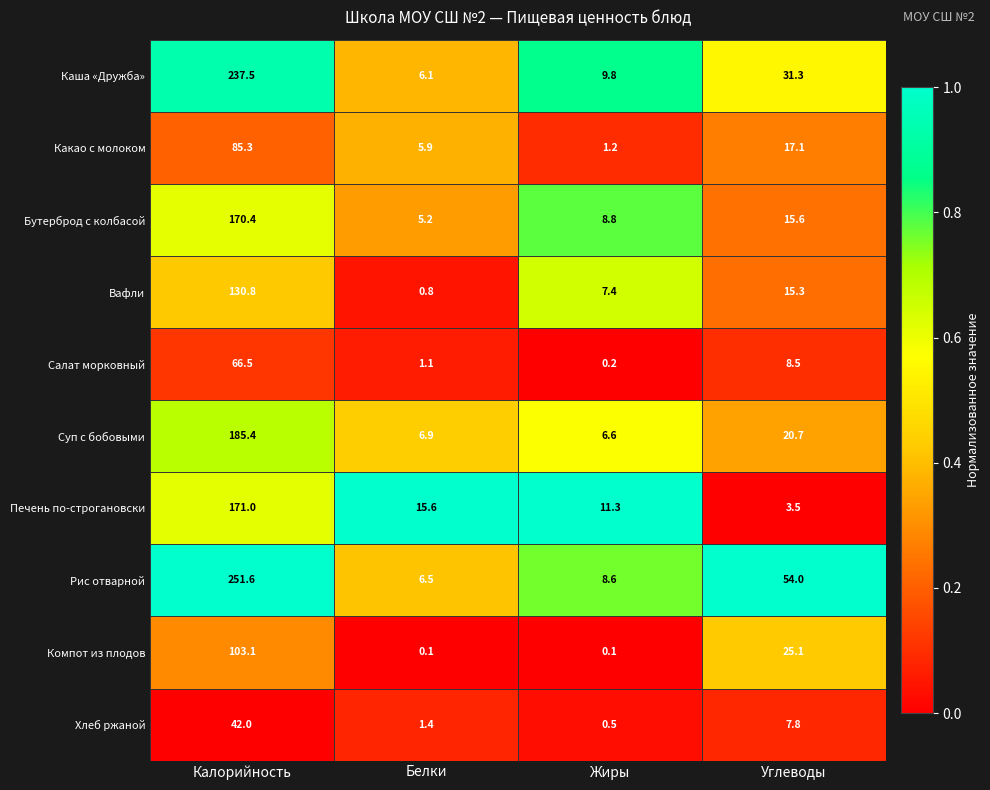

At which category is the sum across all series the highest?

Калорийность